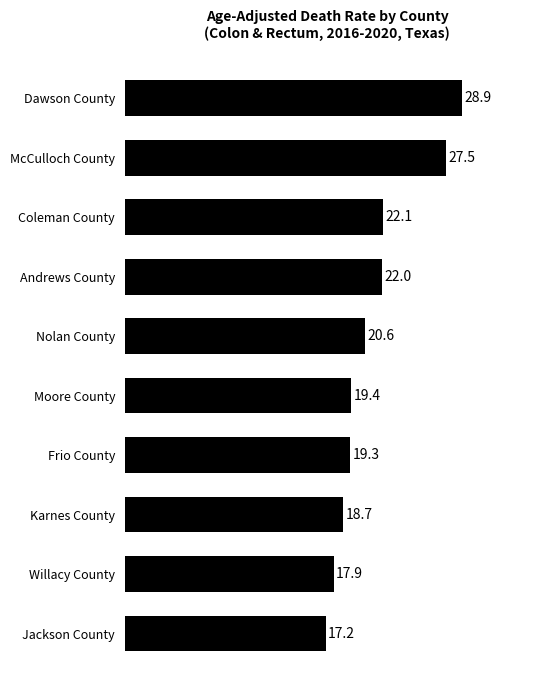

What is the difference between the maximum and second lowest values?

11.0